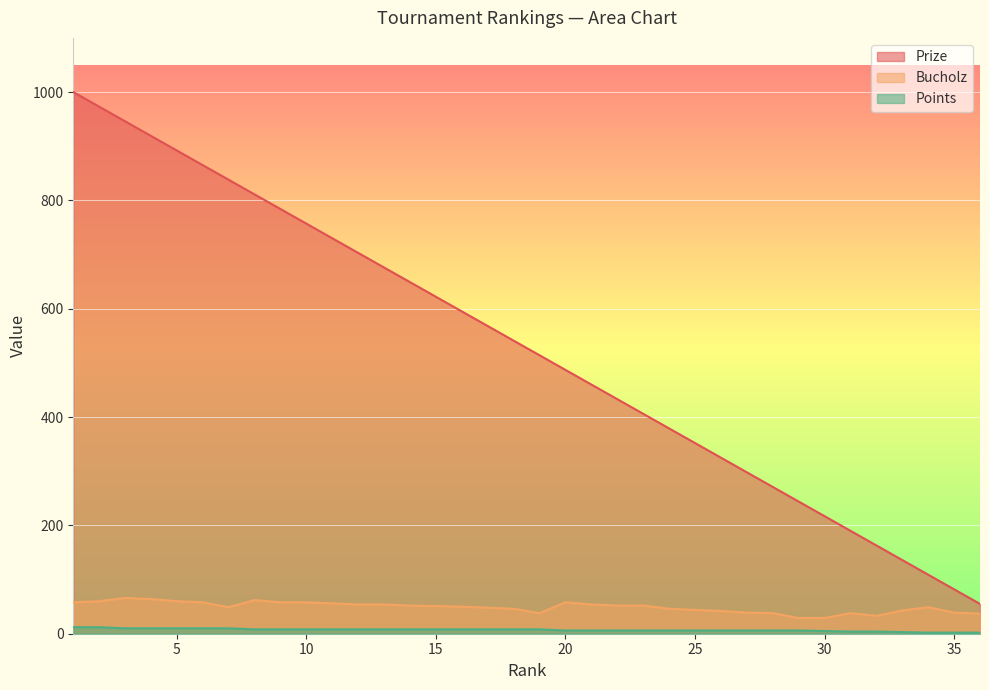

True or false: Bucholz and Points cross at least once.

False